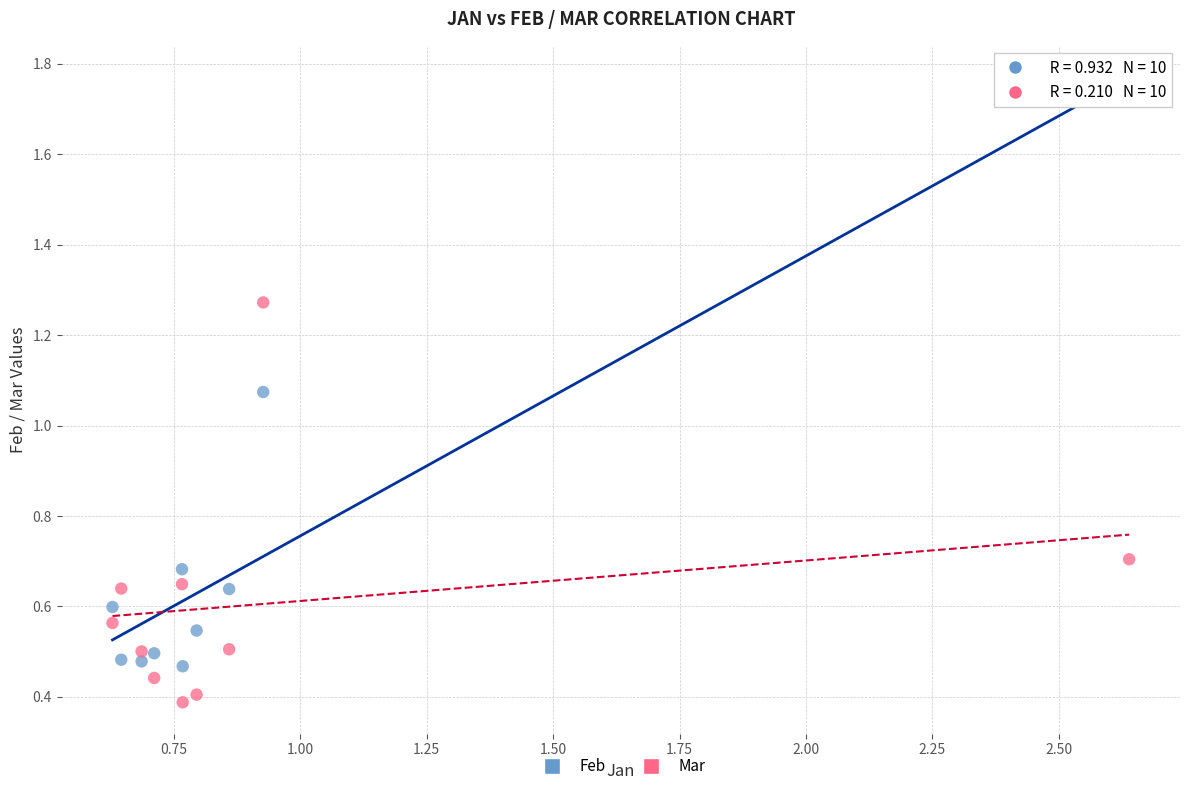

Across all data points, what is the range of X values (max minus min)?

2.0